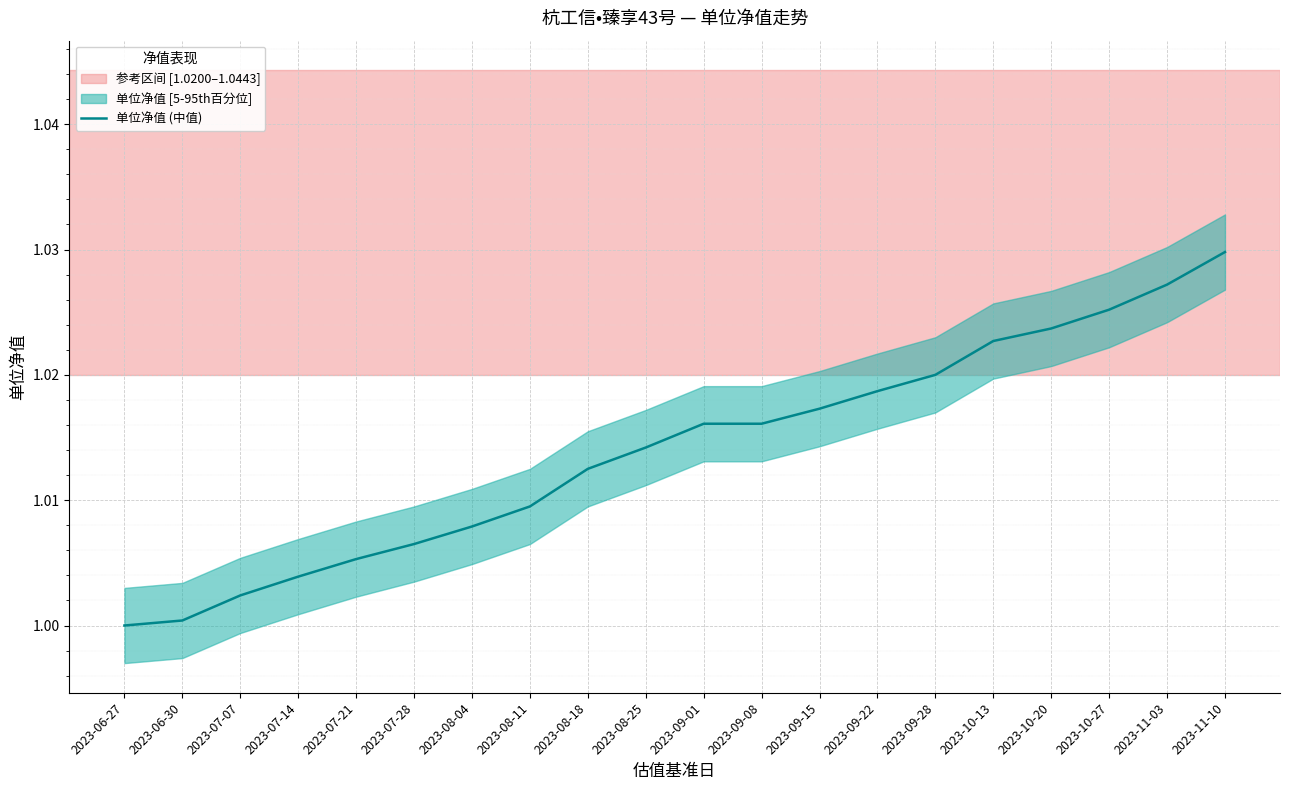

True or false: the data shows 1.6 at 2023-09-22.

False